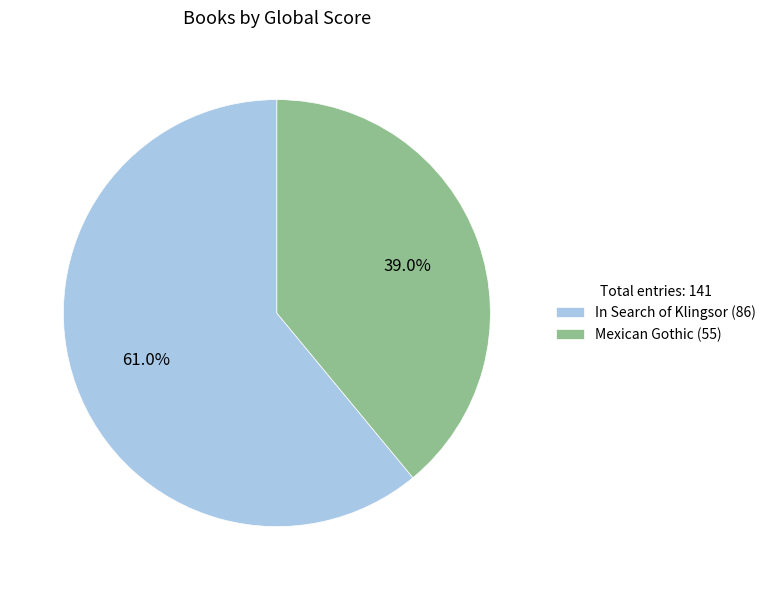

The In Search of Klingsor slice represents 61% of the pie. True or false?

True